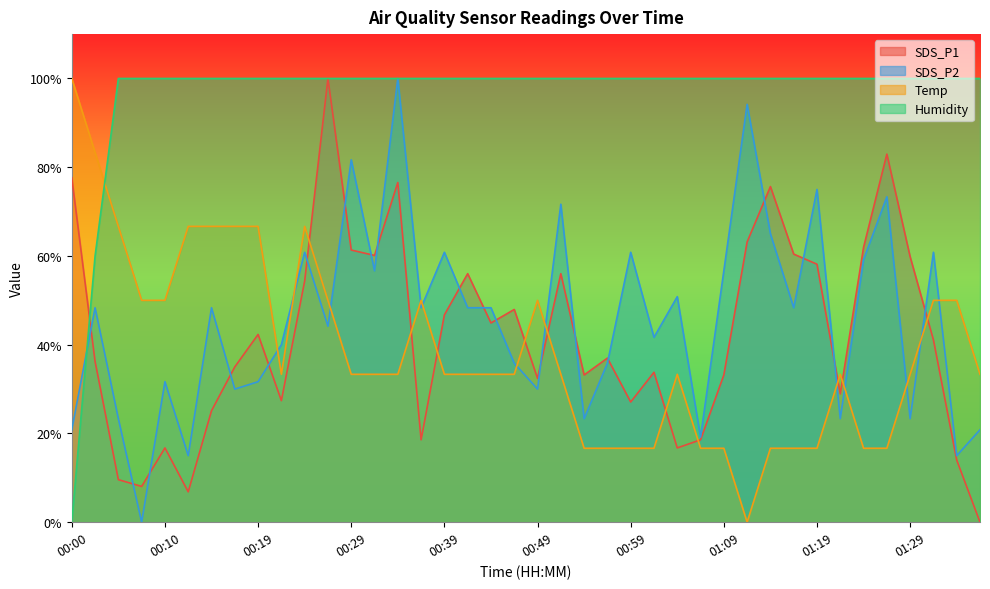

Is the value of Temp at 00:05 greater than the value of SDS_P1 at 00:34?

No